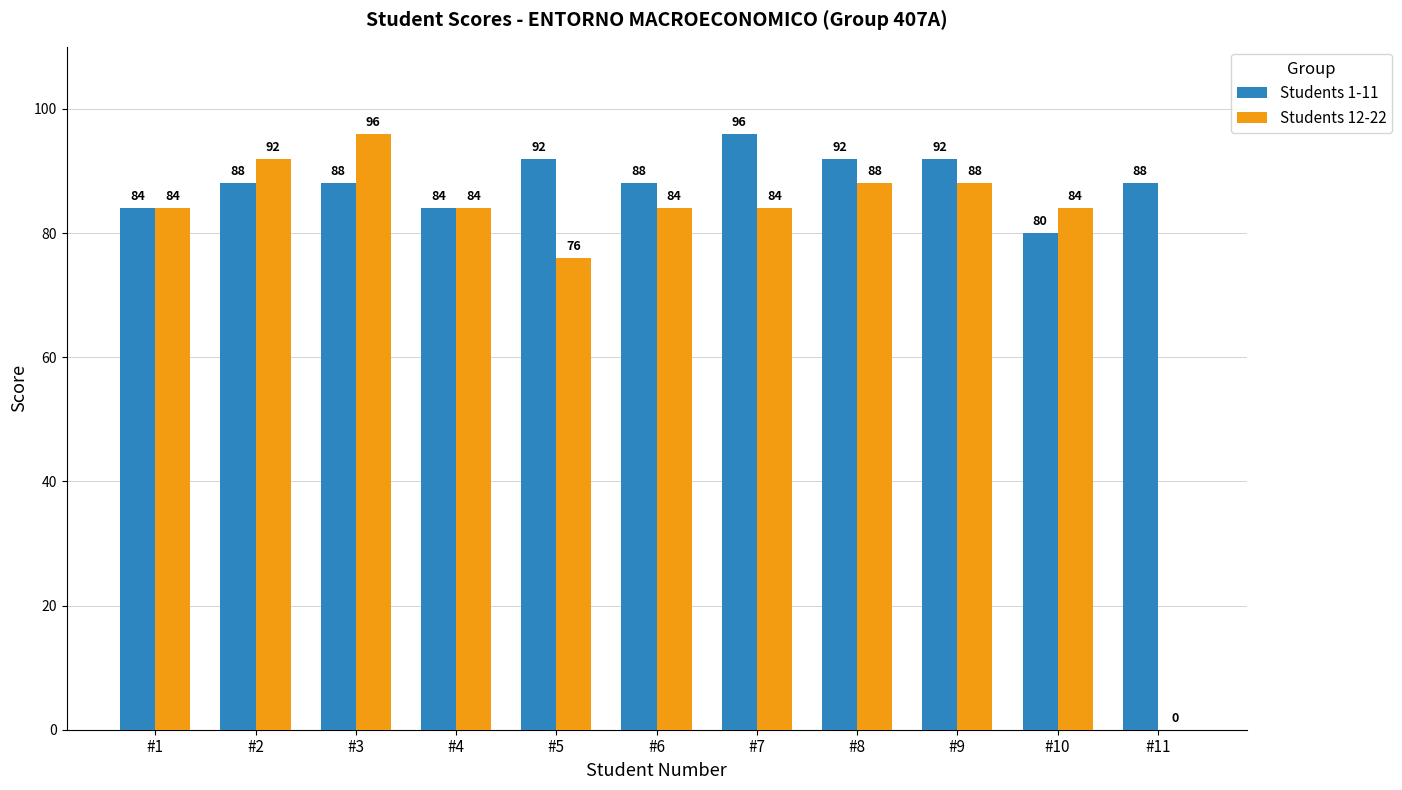

What is the highest value of the Students 12-22 series?

96